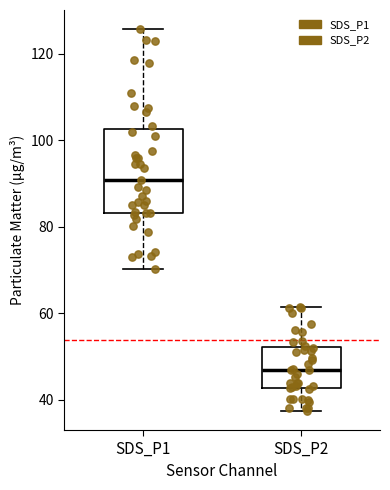

Reading left to right, read every box against the y-axis: the position of its median line, the range the box covers, and the ends of its whiskers. The values are not printed on the chart, so give them approximately, as read against the axis.

SDS_P1: median 90, box 84 to 102, whiskers 70 to 126
SDS_P2: median 46, box 42 to 52, whiskers 38 to 62